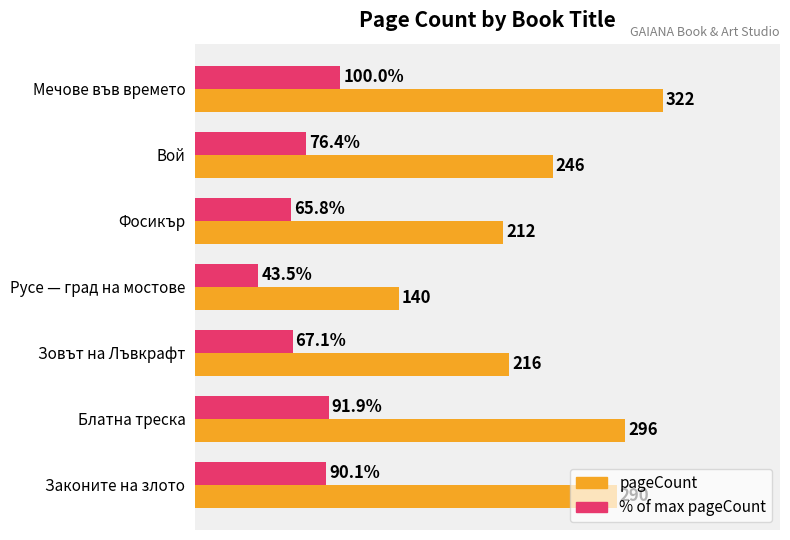

At which label is % of max pageCount closest to 71?

Зовът на Лъвкрафт